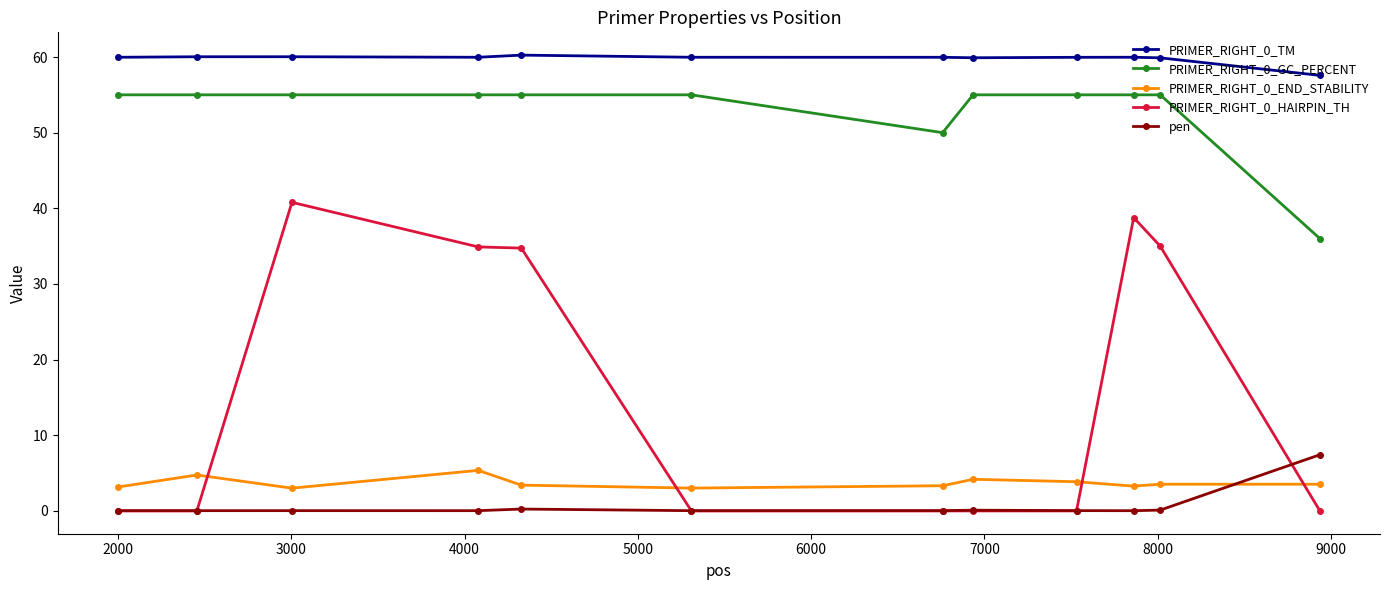

What is the value of the PRIMER_RIGHT_0_GC_PERCENT point at the 12th from the left?

36.0